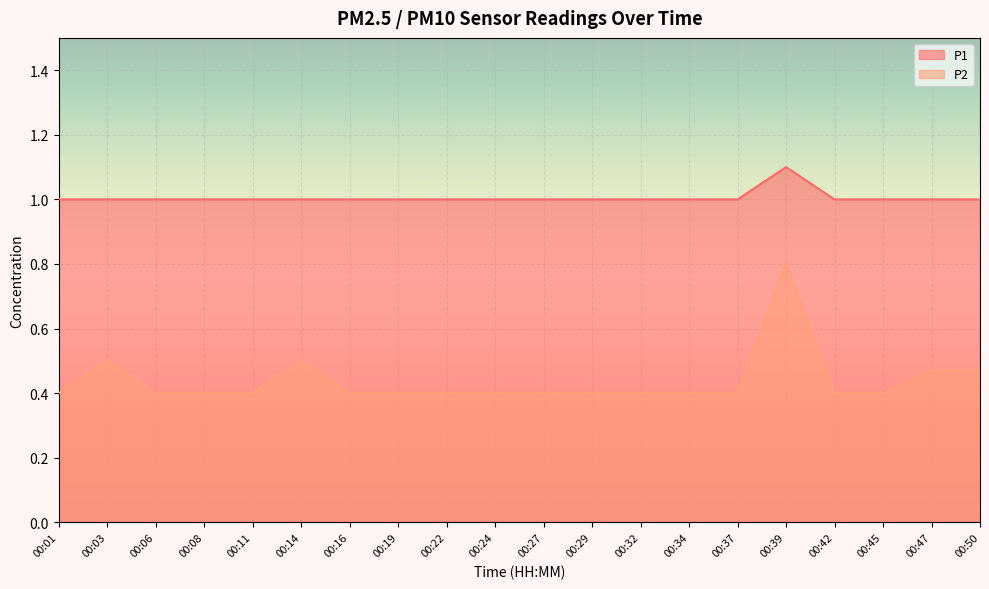

Count the P2 values in the range 0 to 1.

20